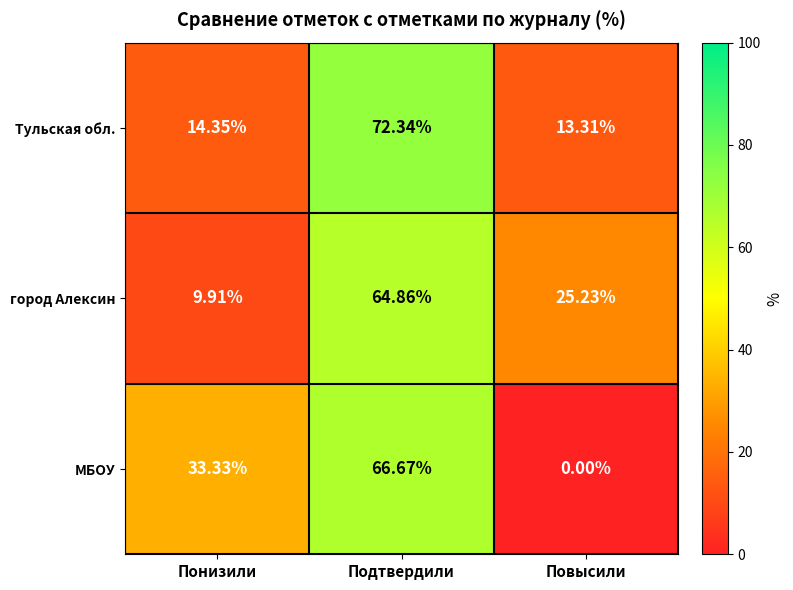

Rank the series by their maximum value, from highest to lowest.

Тульская обл., МБОУ, город Алексин